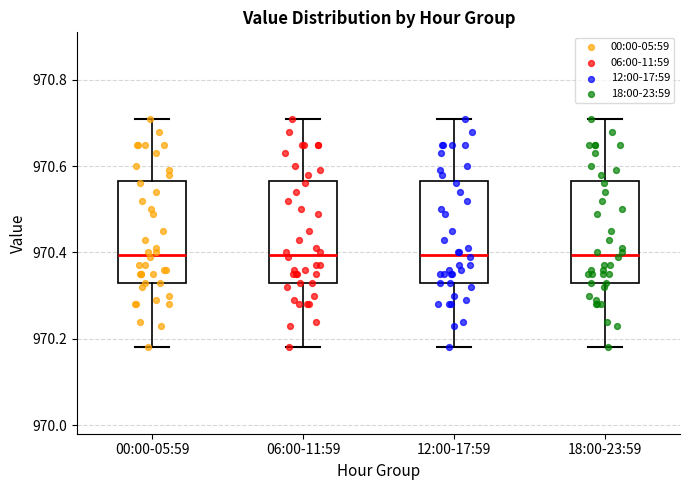

Where does the lower whisker of the box for 00:00-05:59 end on the y-axis? The values are not printed on the chart, so give them approximately, as read against the axis.

970.18